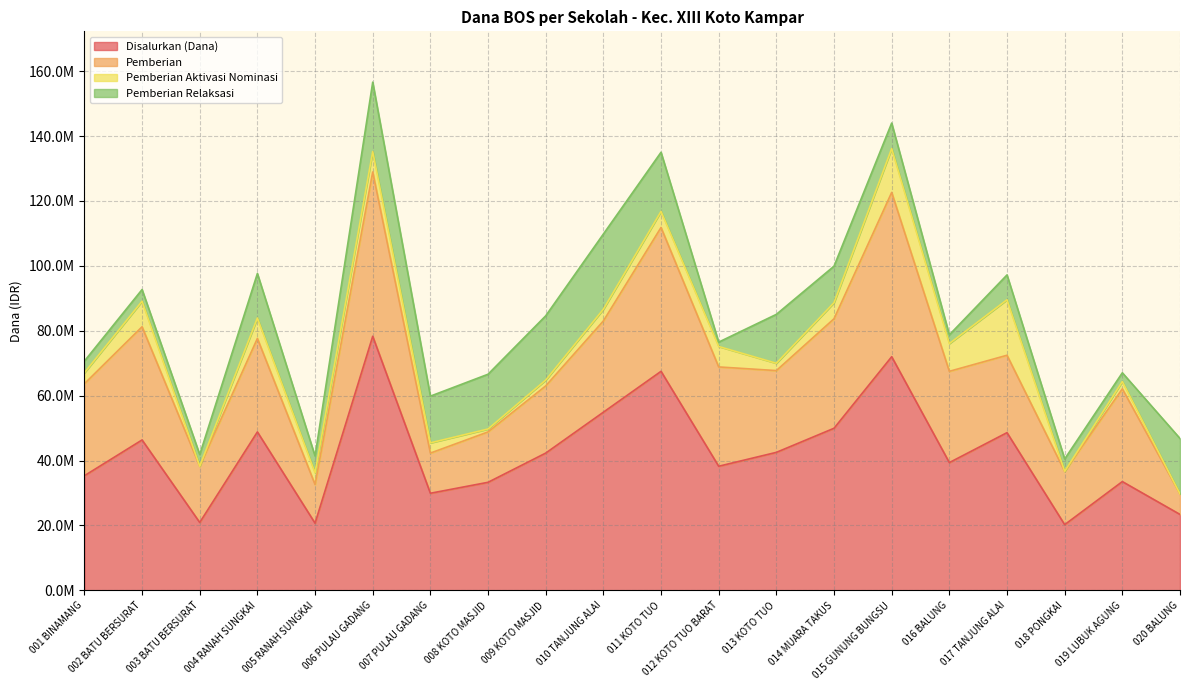

What is the approximate value of Pemberian Relaksasi at 004 RANAH SUNGKAI?

13725000